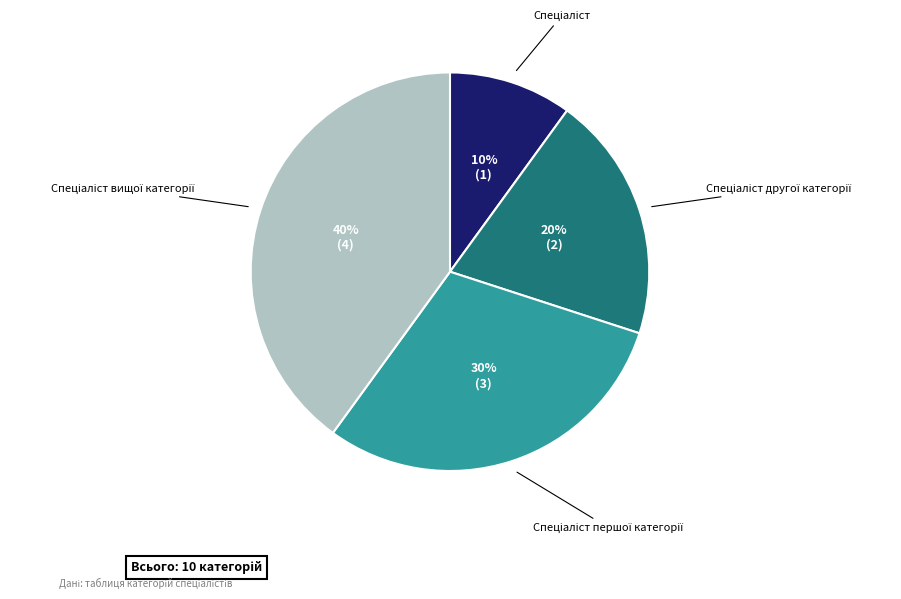

To the nearest percent, what is the average slice percentage?

25%